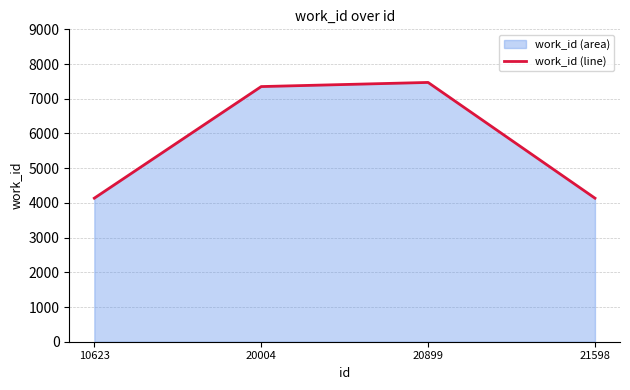

What is the value of the 3rd point from the left?

7470